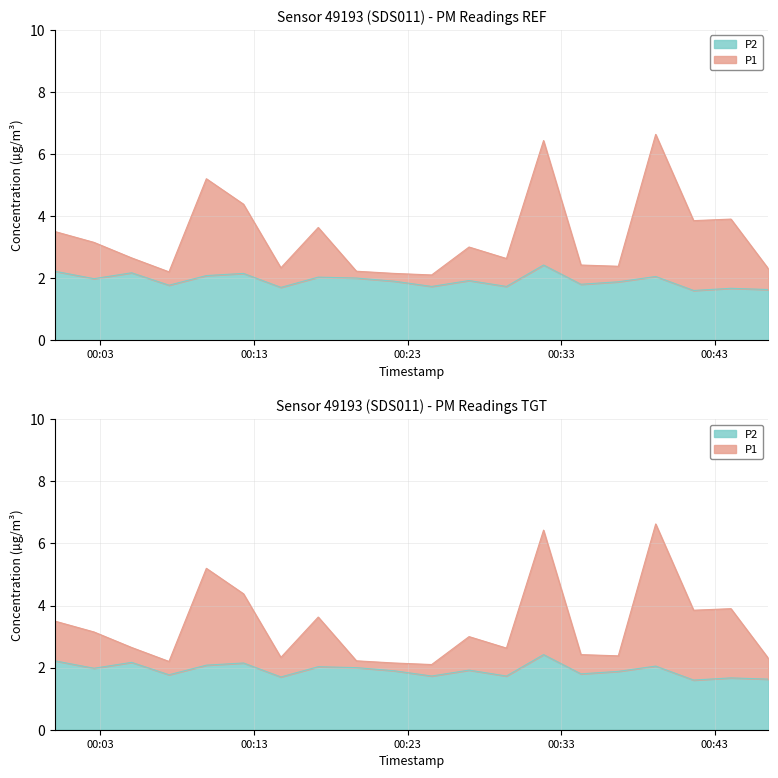

What is the label of the 15th point from the left?

2023-07-02T00:34:17